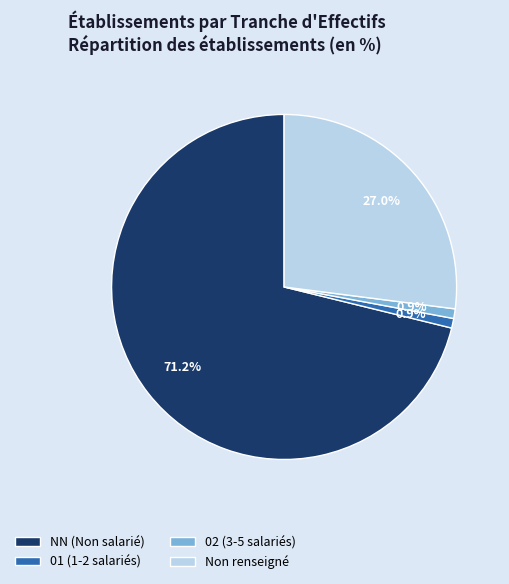

What is the total percentage of NN (Non salarié) and 02 (3-5 salariés)?

72.1%